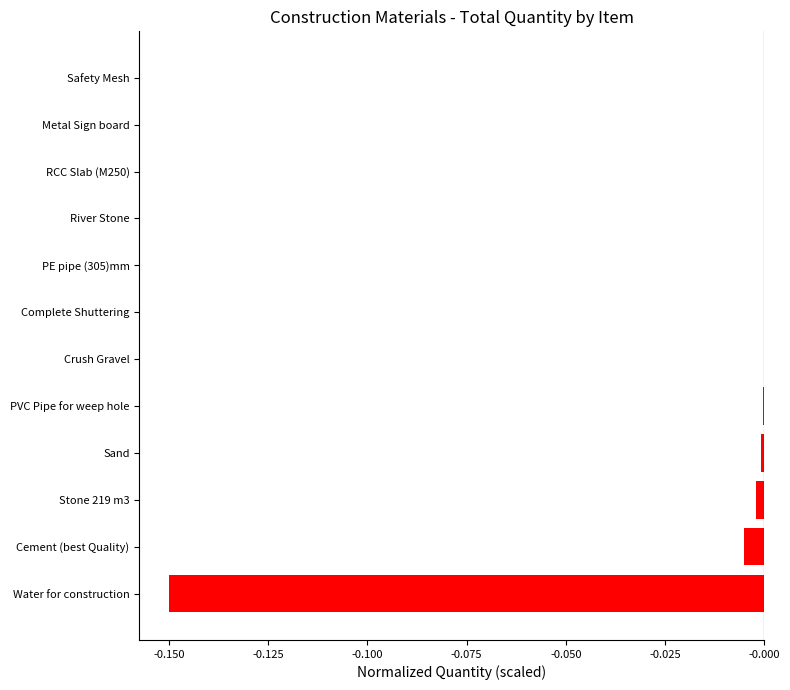

Does the chart contain stacked bars?

No